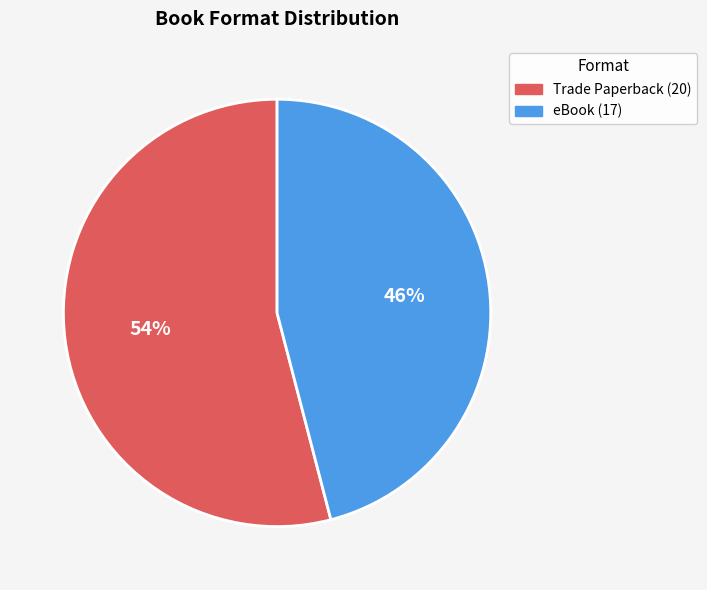

Combined, do Trade Paperback and eBook account for over 50%?

Yes